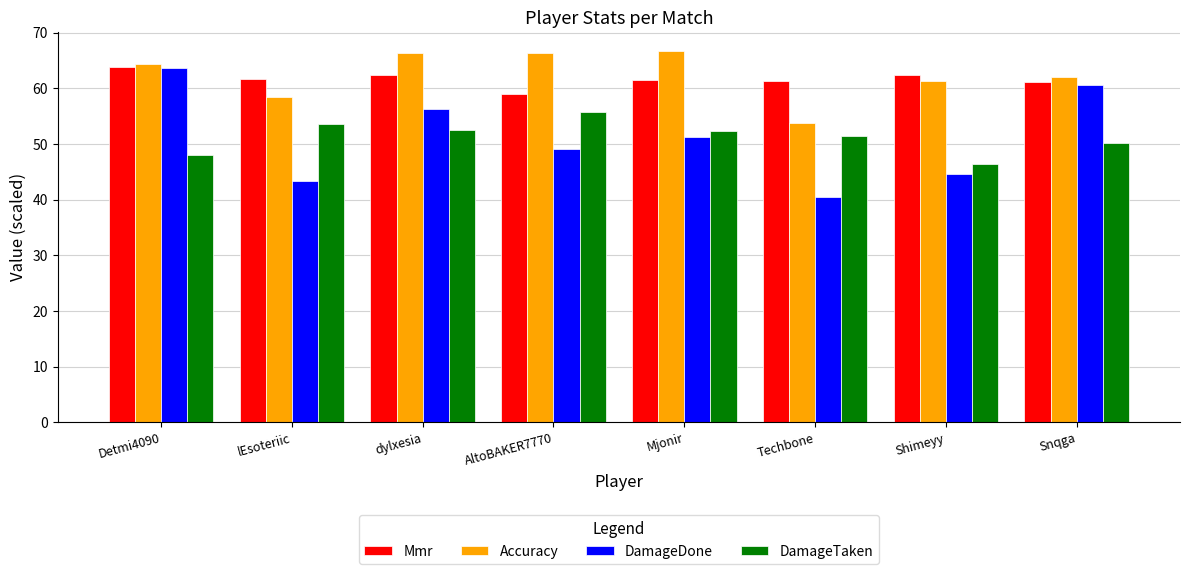

What value does the Accuracy series have at Shimeyy?

61.3